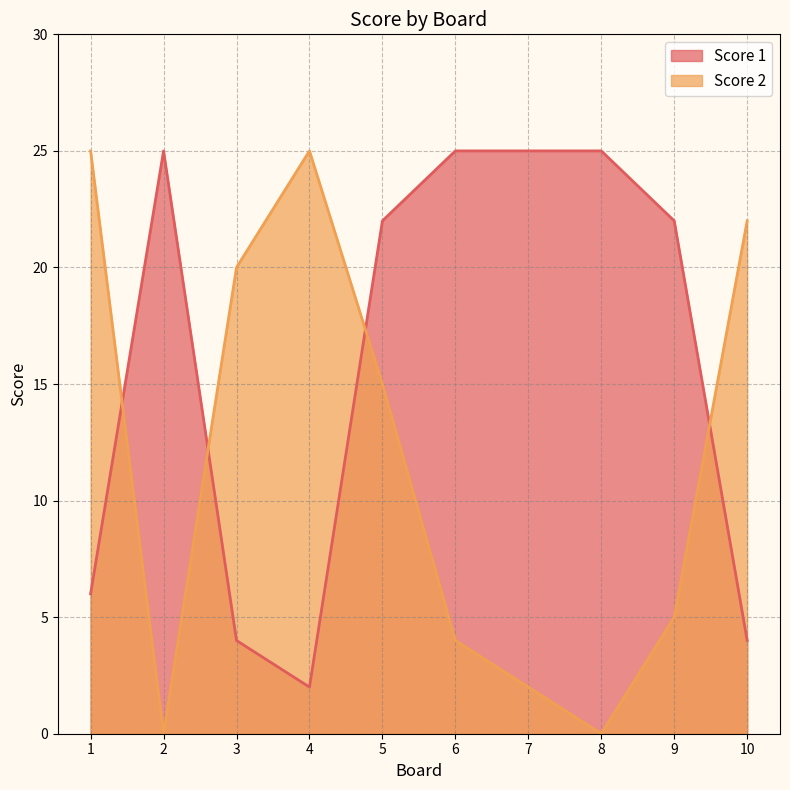

Where is Score 1 nearest to the value 13?

1